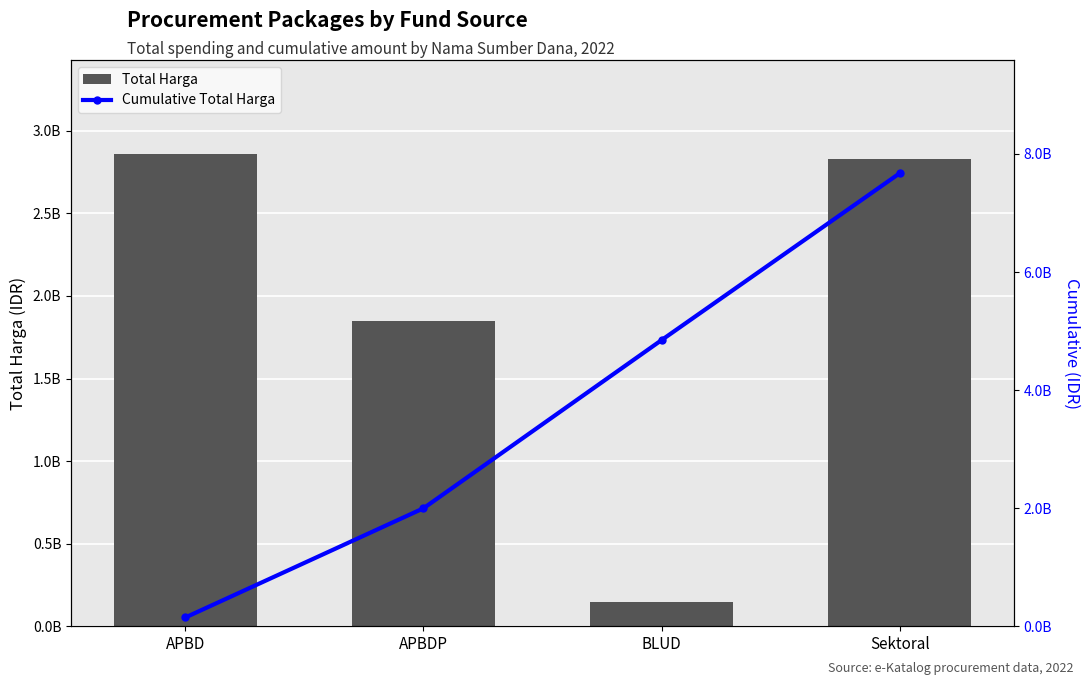

At which label does Cumulative Total Harga reach its peak?

Sektoral